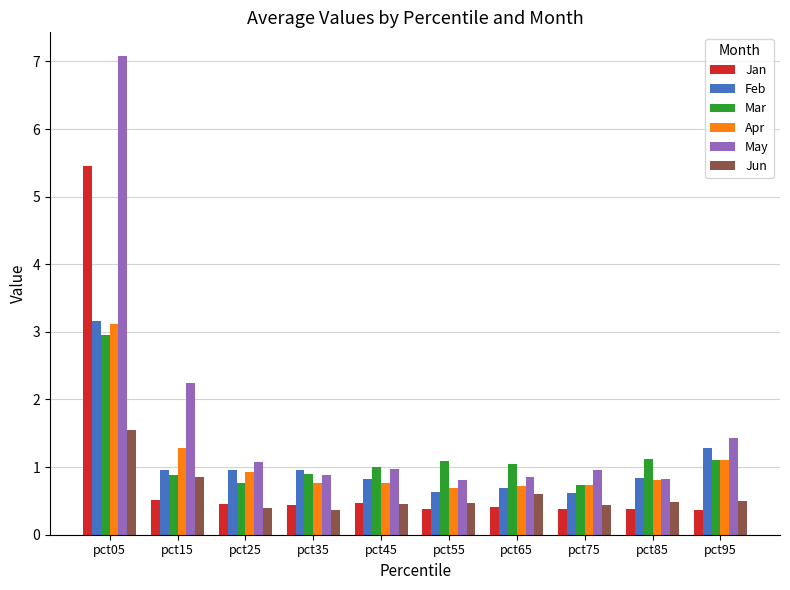

Is it true that May equals 1.0 at pct45?

True